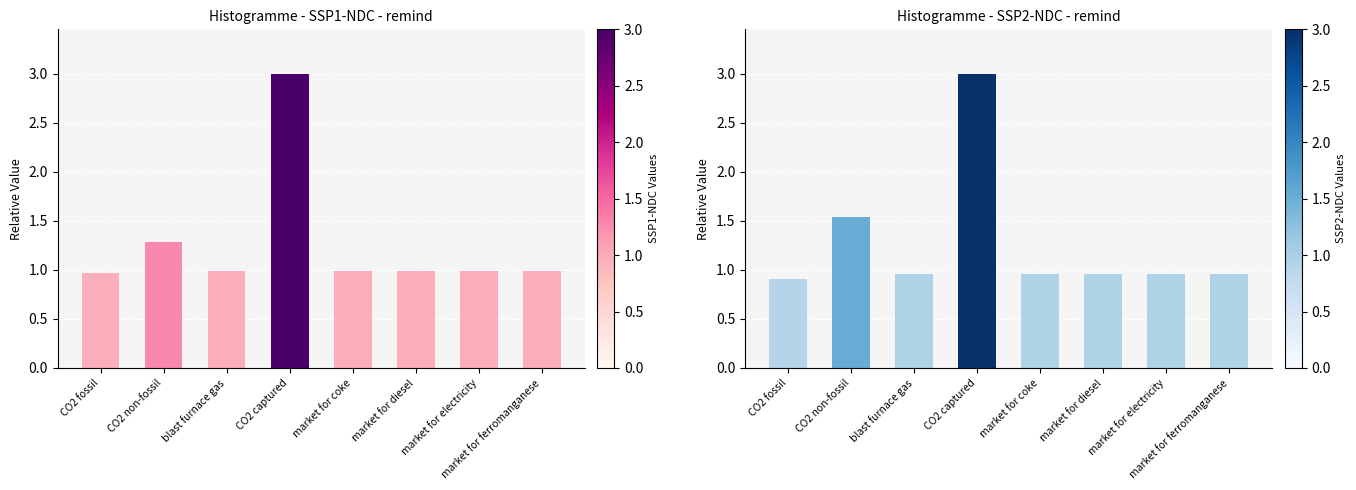

What is the average value of the SSP1-NDC-2045 series?

1.3